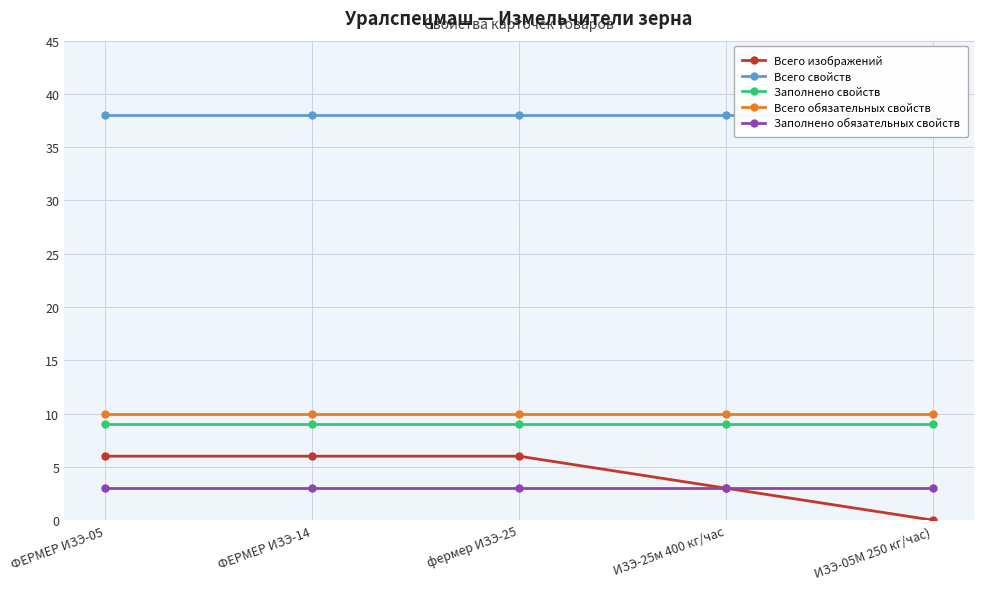

True or false: Заполнено обязательных свойств and Всего обязательных свойств cross at least once.

False